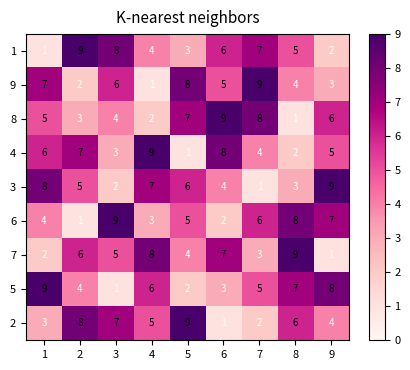

How many distinct data groups are displayed?

9